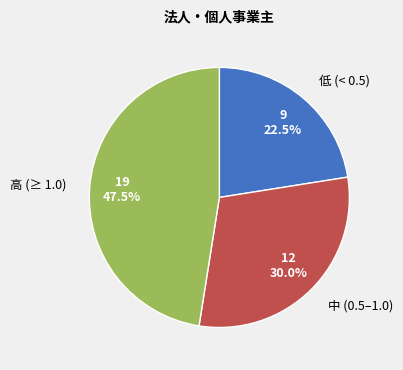

Which has a higher value, 中 (0.5–1.0) or 高 (≥ 1.0)?

高 (≥ 1.0)